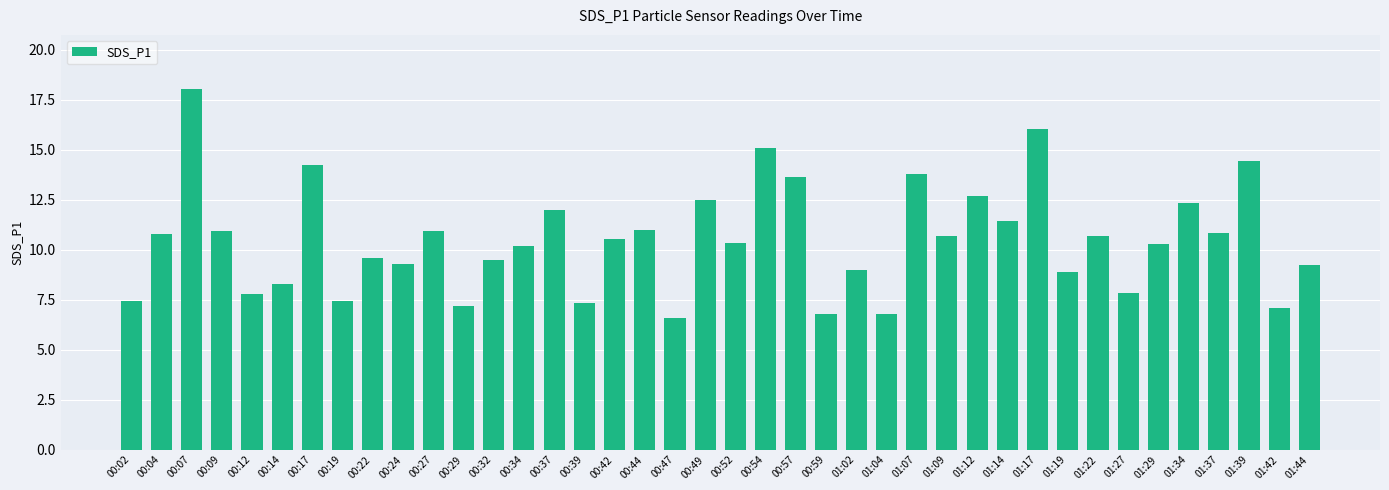

What position from the left is 01:14?

30